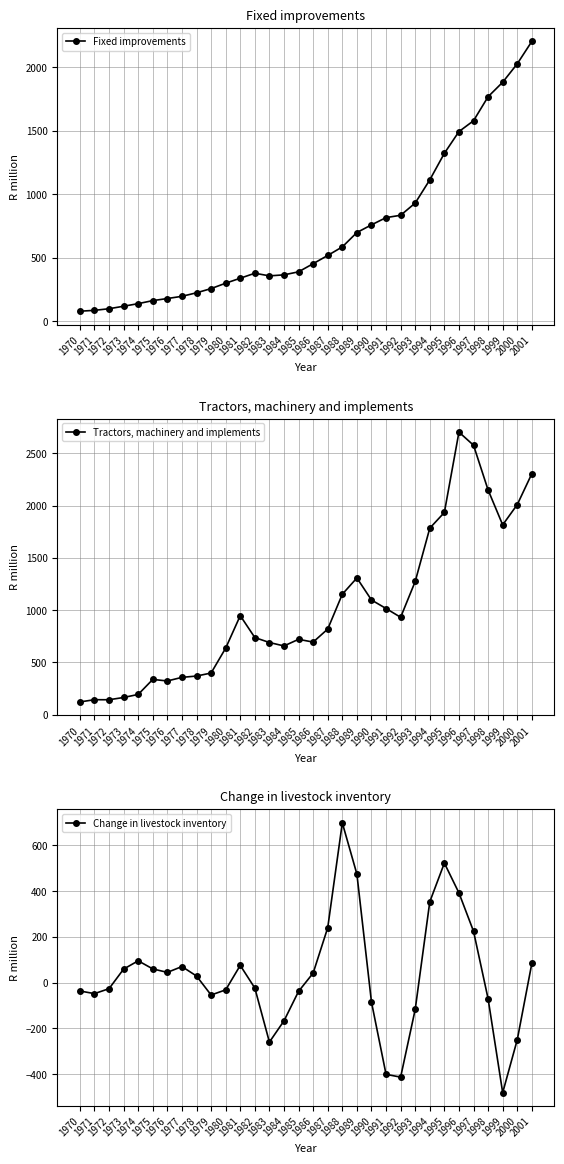

At how many categories does at least one series exceed 204?

27